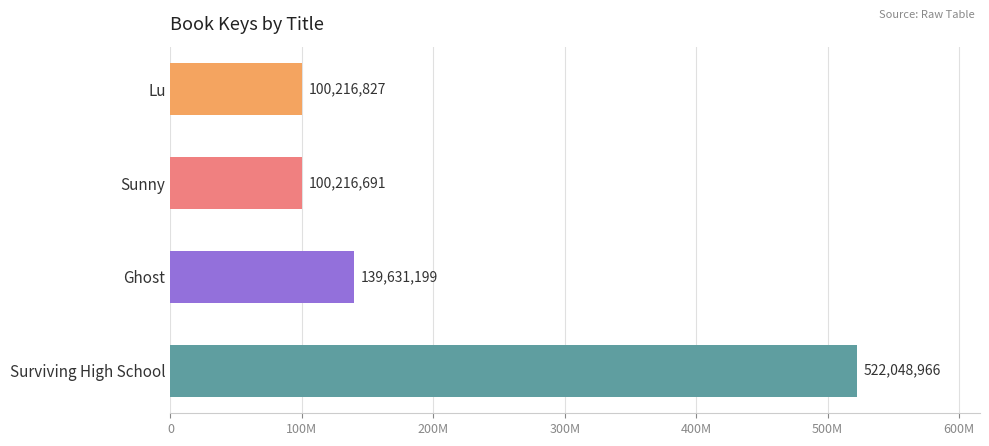

What is the minimum value shown in the chart?

100216691